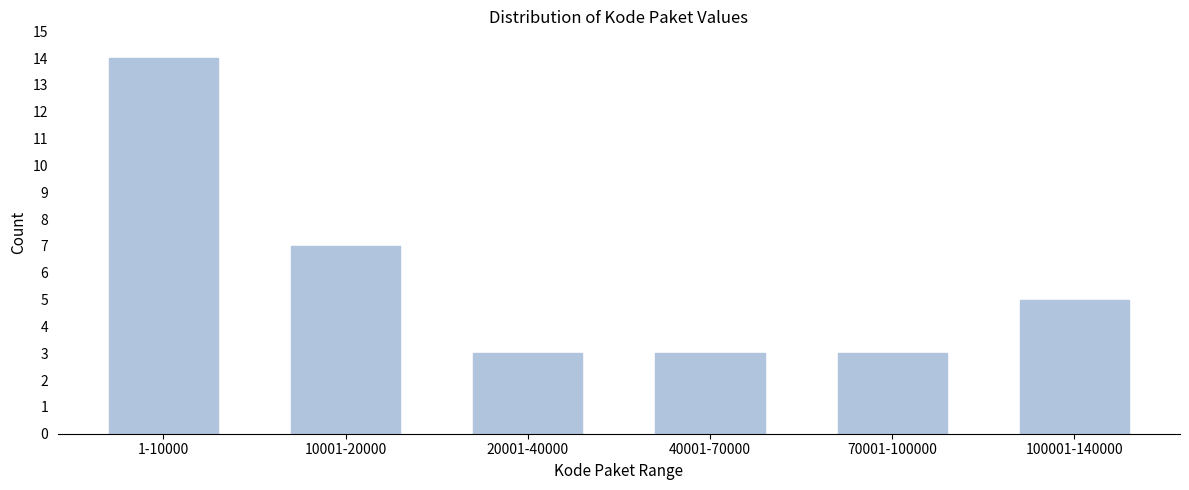

Reading right to left, extract all data points from this chart.

5	3	3	3	7	14